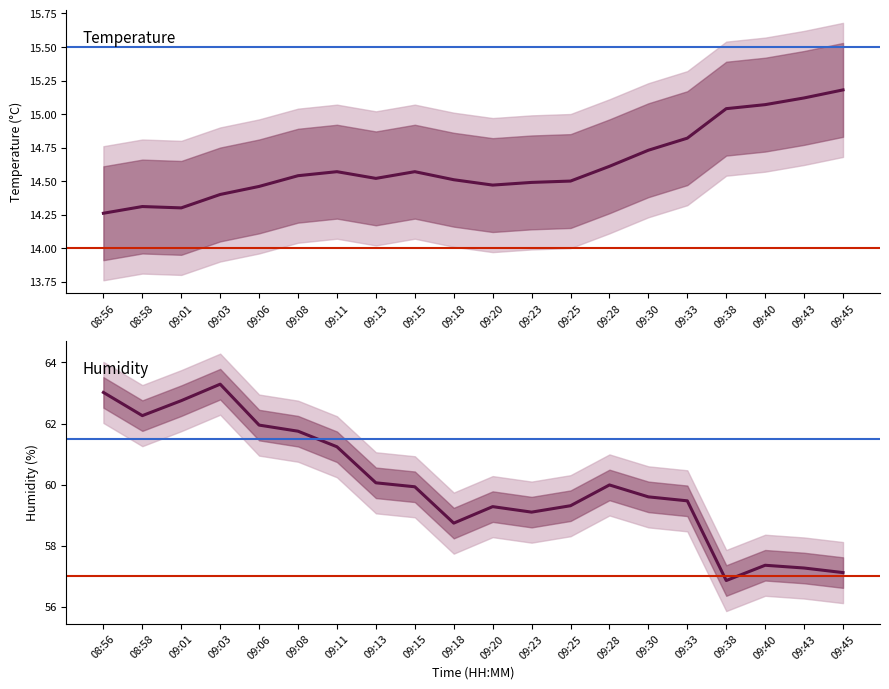

What is the sum of all temperature values?

292.5